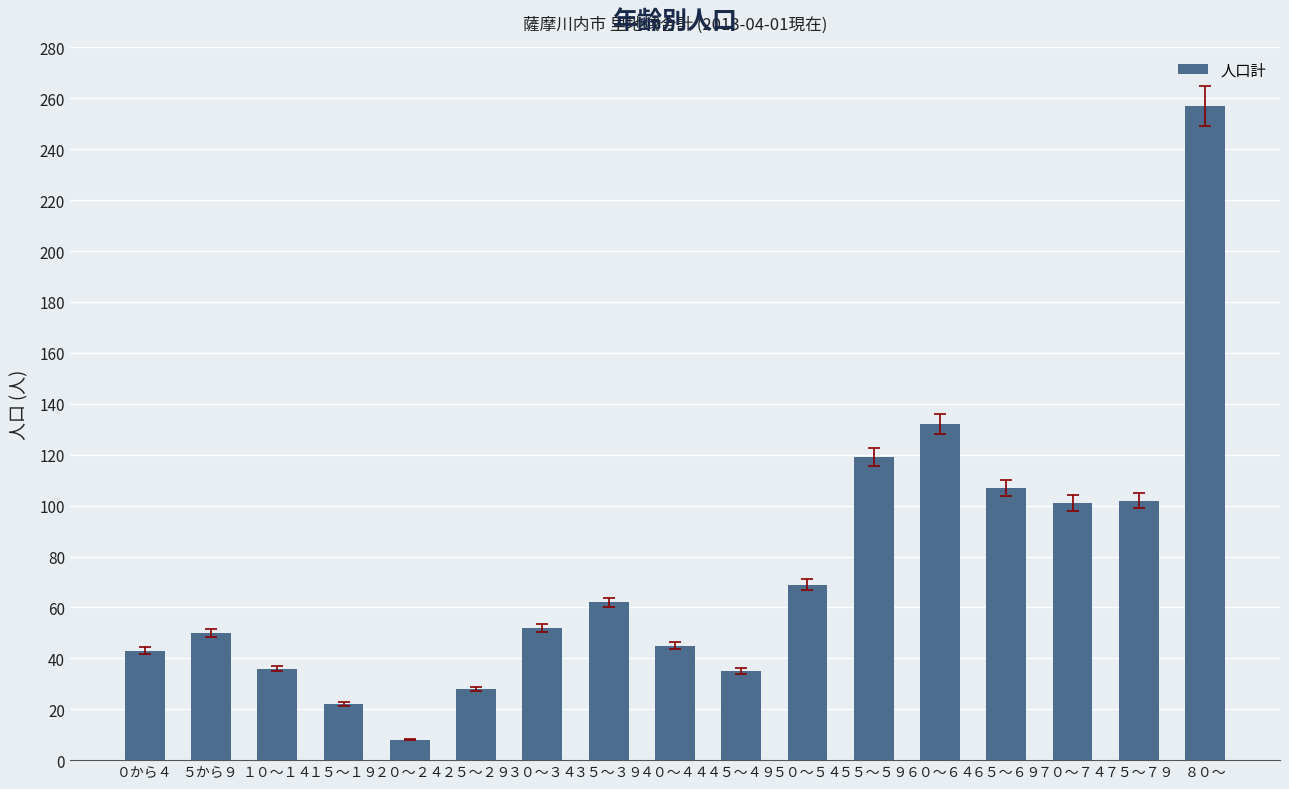

Is it true that the value at ３５～３９ is 41?

False